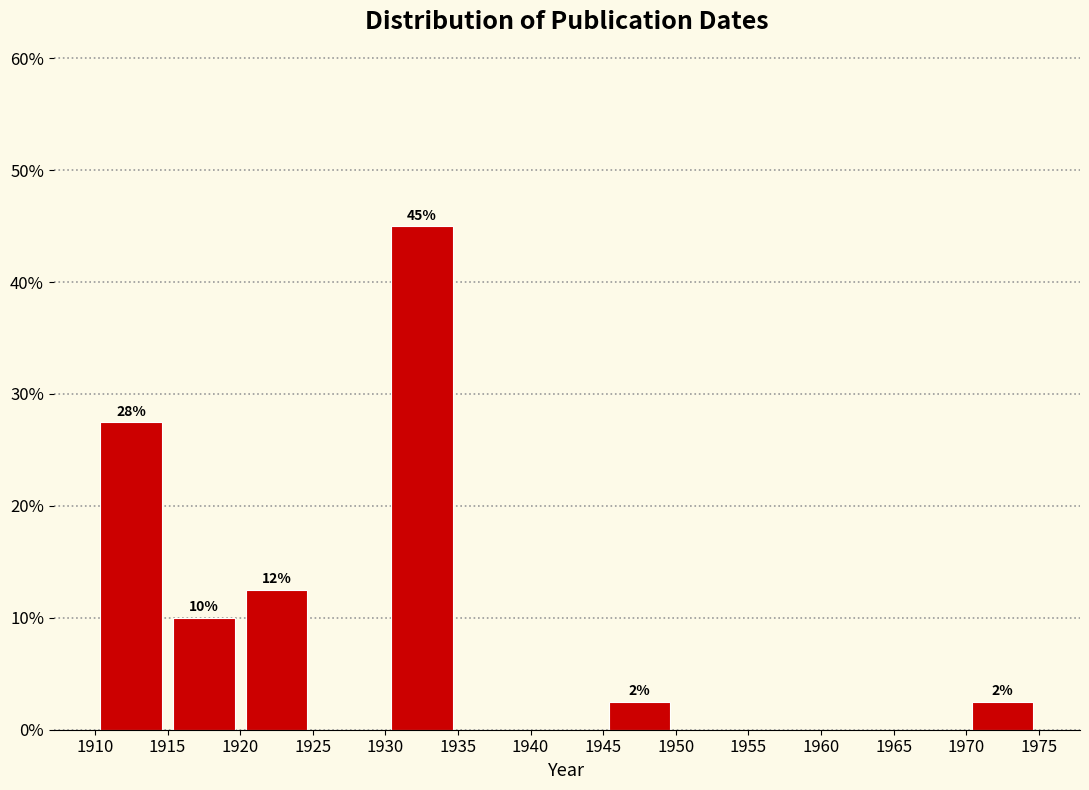

Over which range of the x-axis is the bar tallest?

1930 to 1935